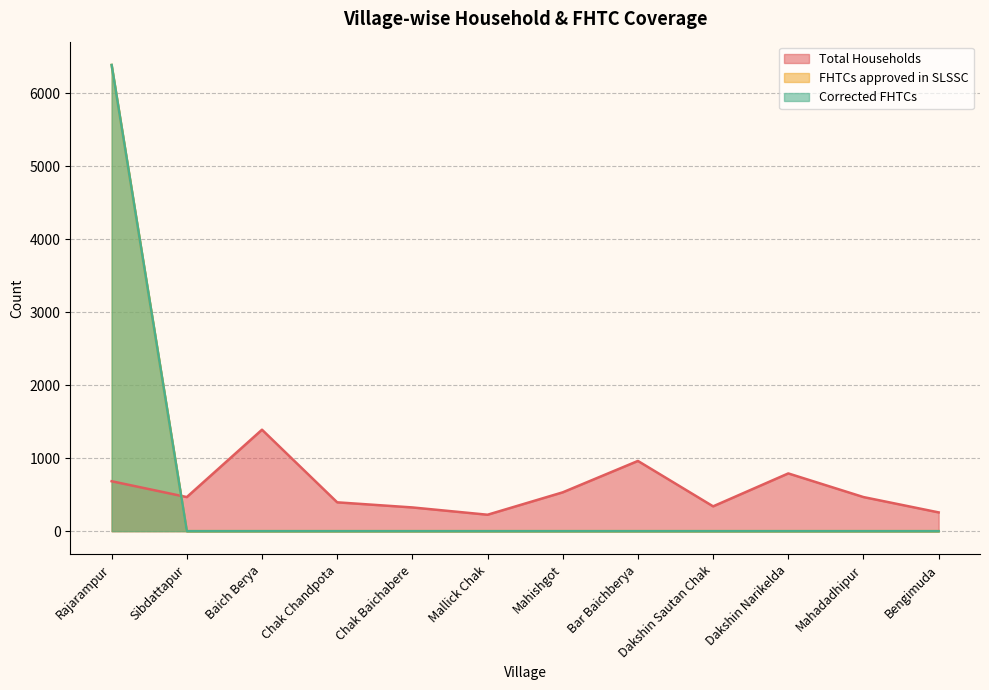

What is the label of the 6th point from the left?

Mallick Chak